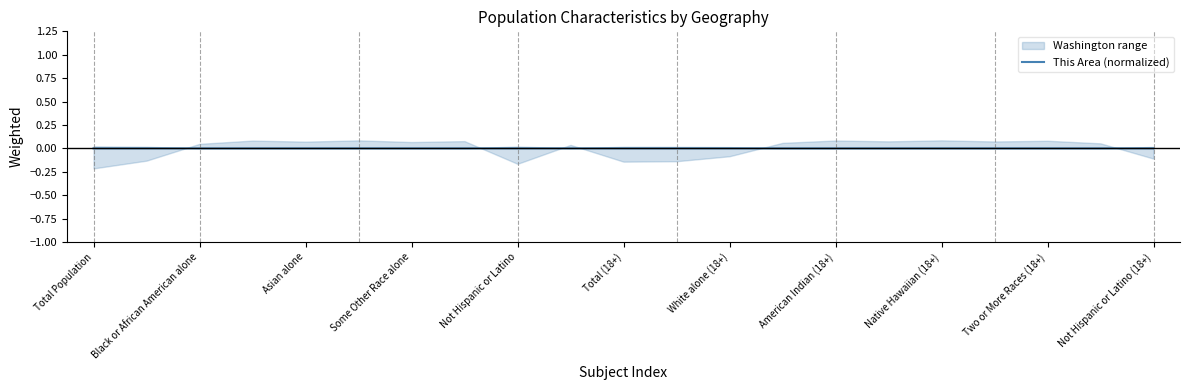

Is it true that This Area (normalized) equals 0.0 at American Indian (18+)?

True